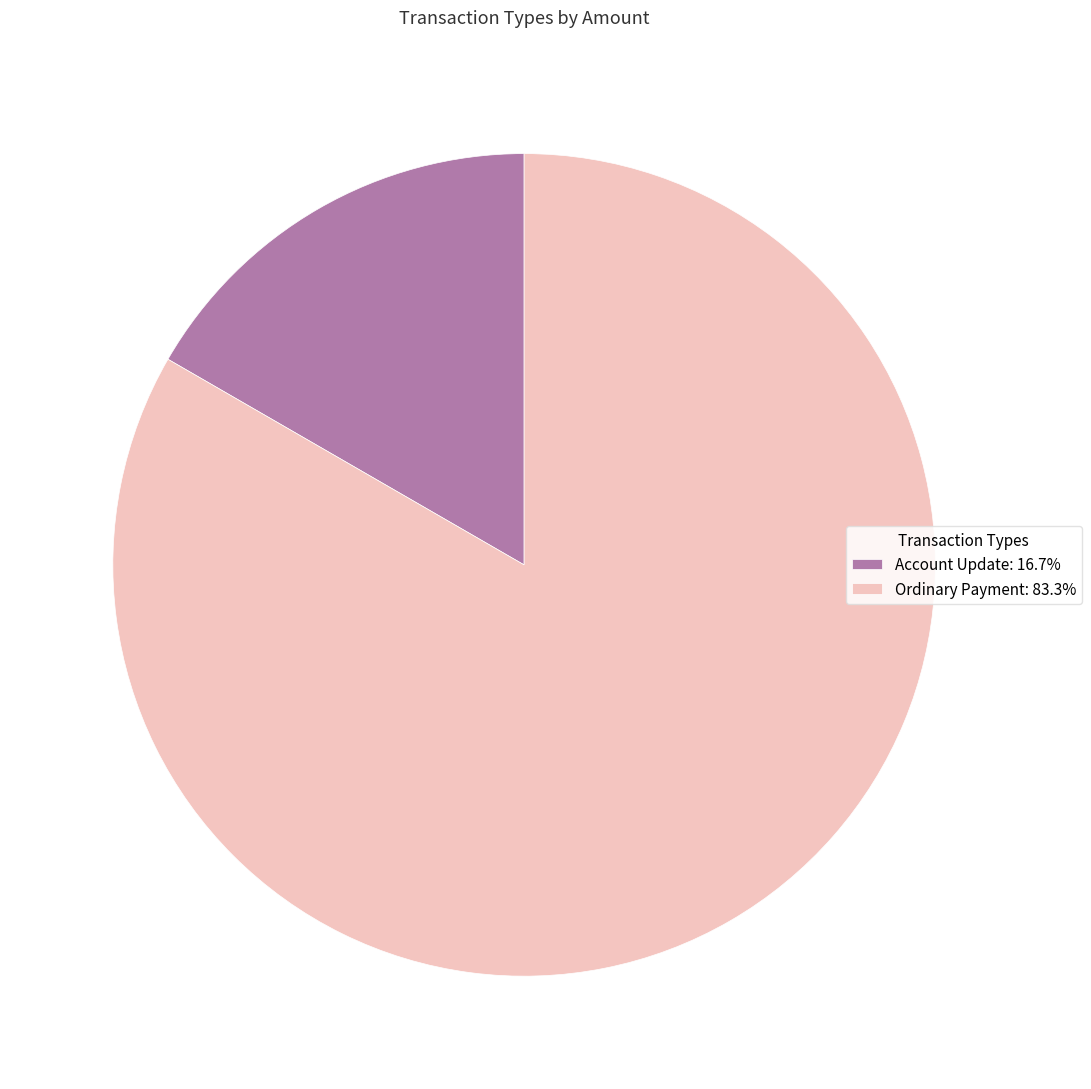

Is Ordinary Payment the majority of the pie?

Yes